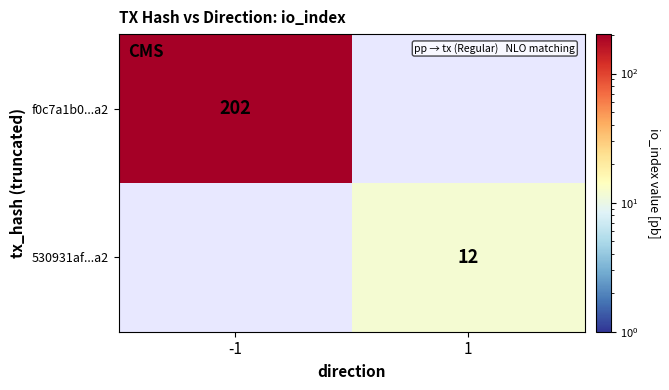

The value of f0c7a1b0...a2 at -1 is 127. True or false?

False